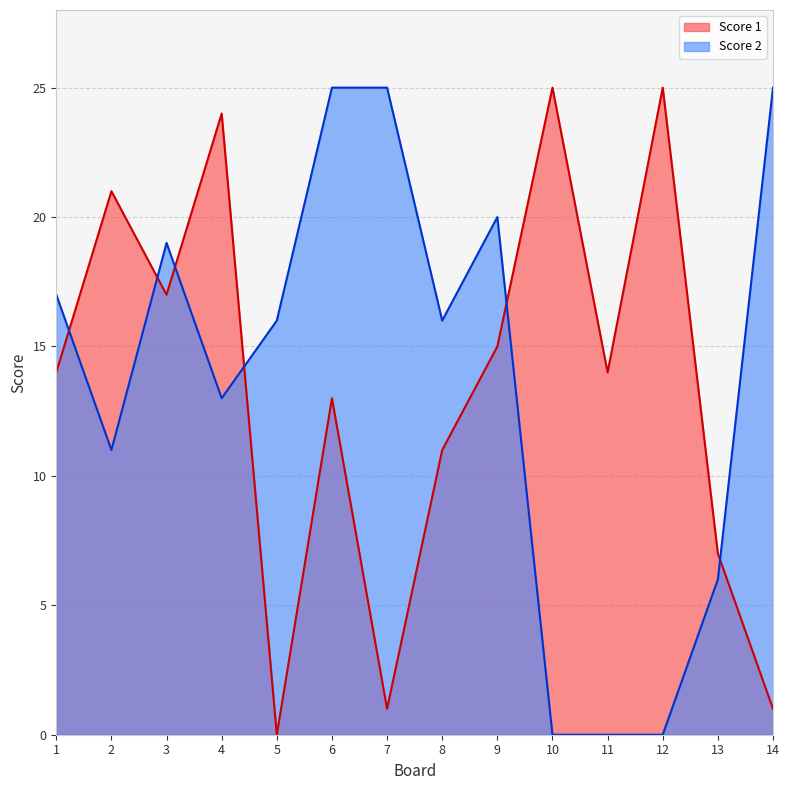

The Score 2 series shows 13 at 4. True or false?

True